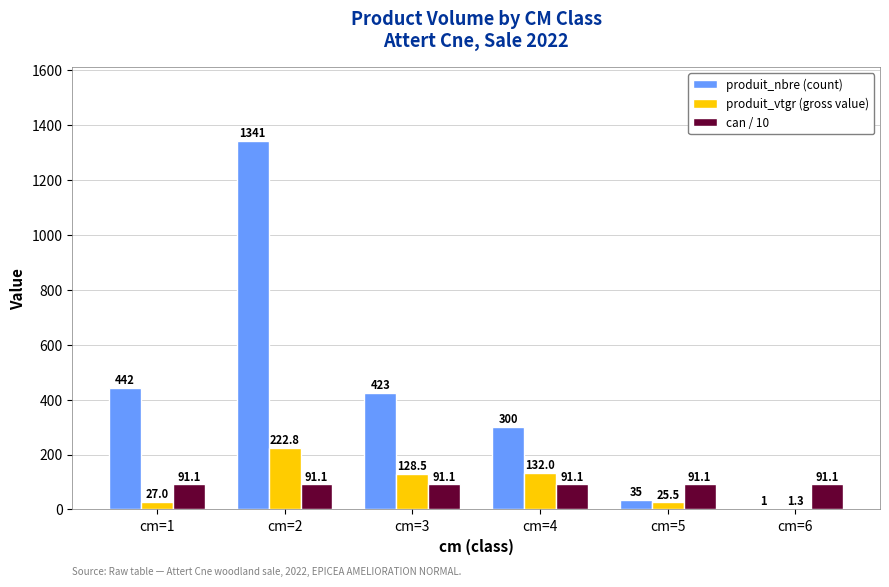

Is the value of can / 10 at cm=6 greater than the value of produit_nbre (count) at cm=4?

No